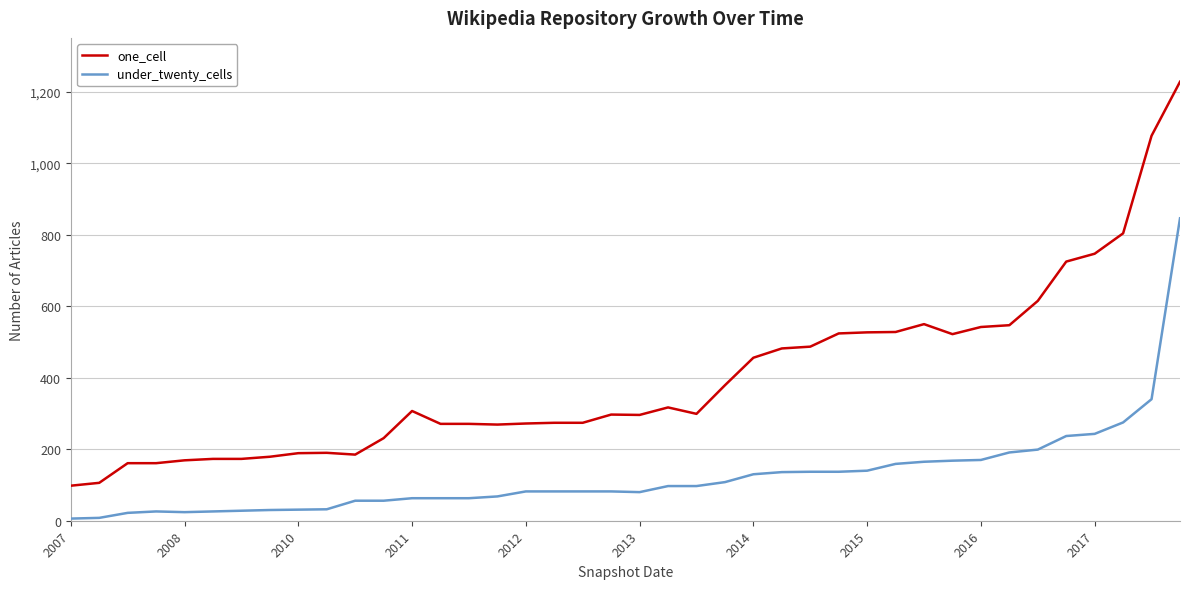

List the series in order of their overall mean, lowest first.

under_twenty_cells, one_cell